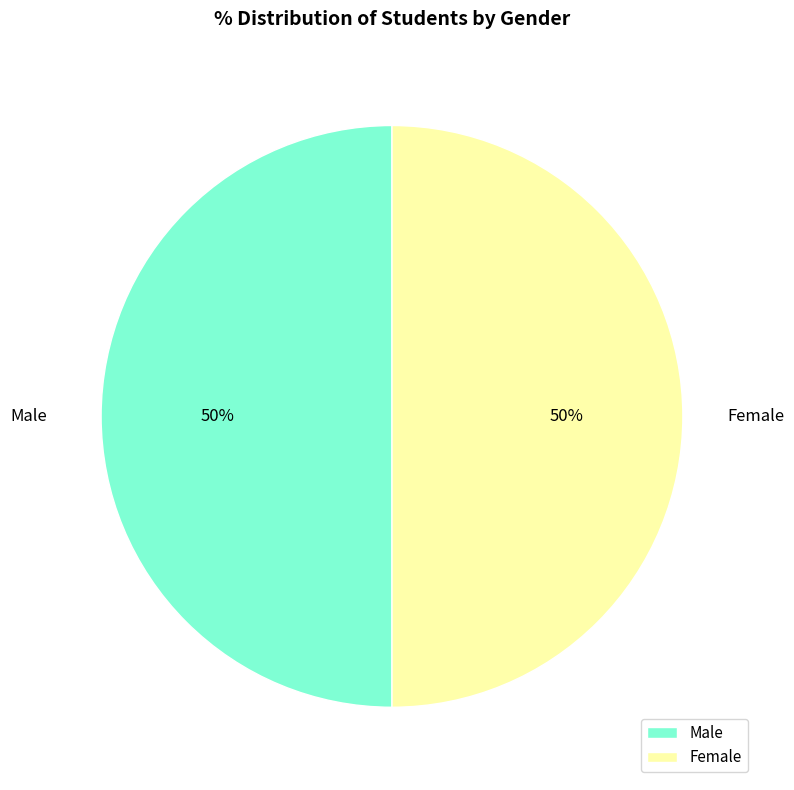

Do Male and Female together represent more than half of the pie?

Yes